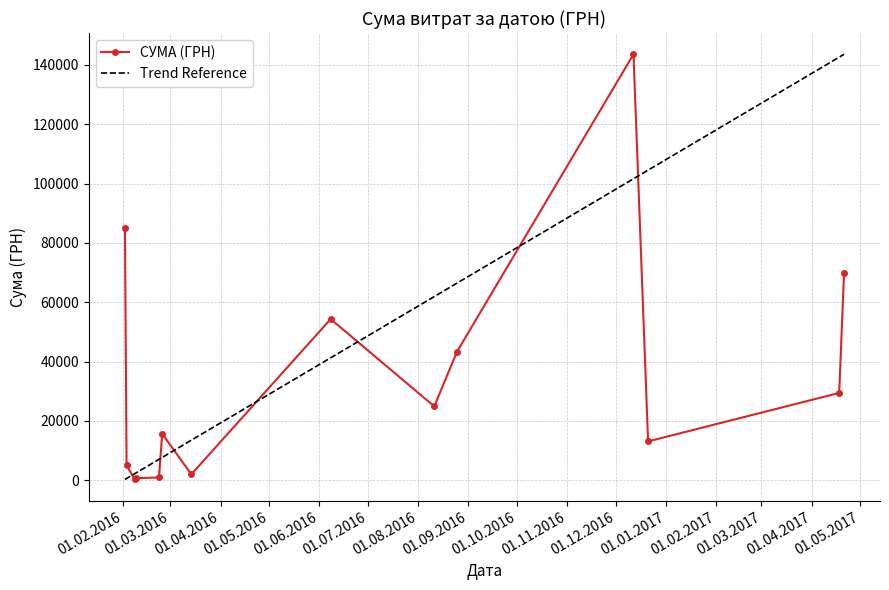

What is the sum of all values?

488165.5